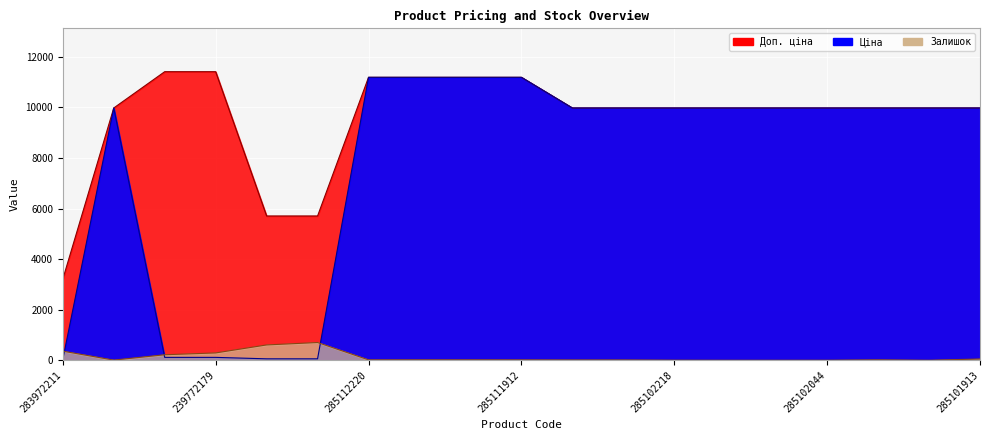

What is the label of the 15th point from the right?

239732195